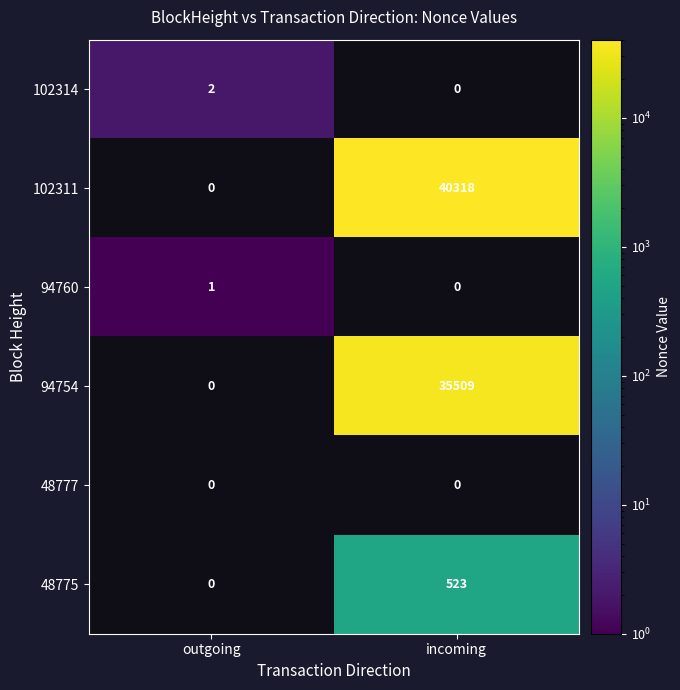

Between incoming and outgoing, which is larger?

outgoing